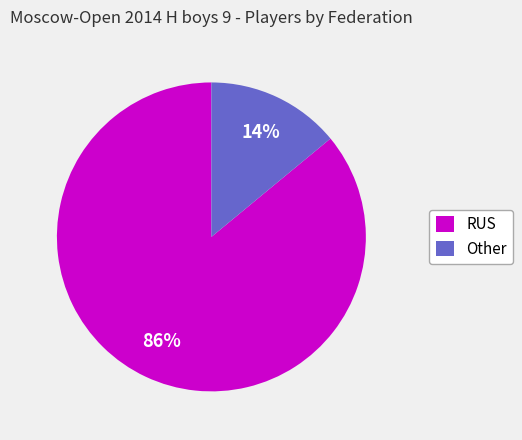

What percentage is the RUS slice, to the nearest percent?

86%